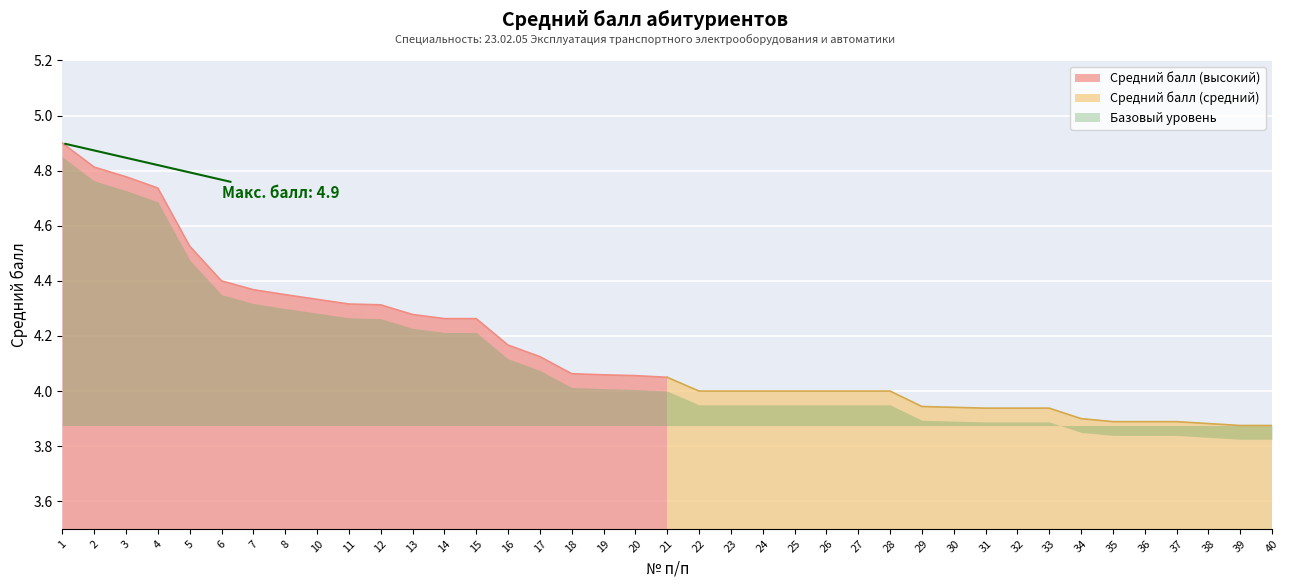

True or false: Средний балл (высокий) has a value of 2.8 at 18.

False